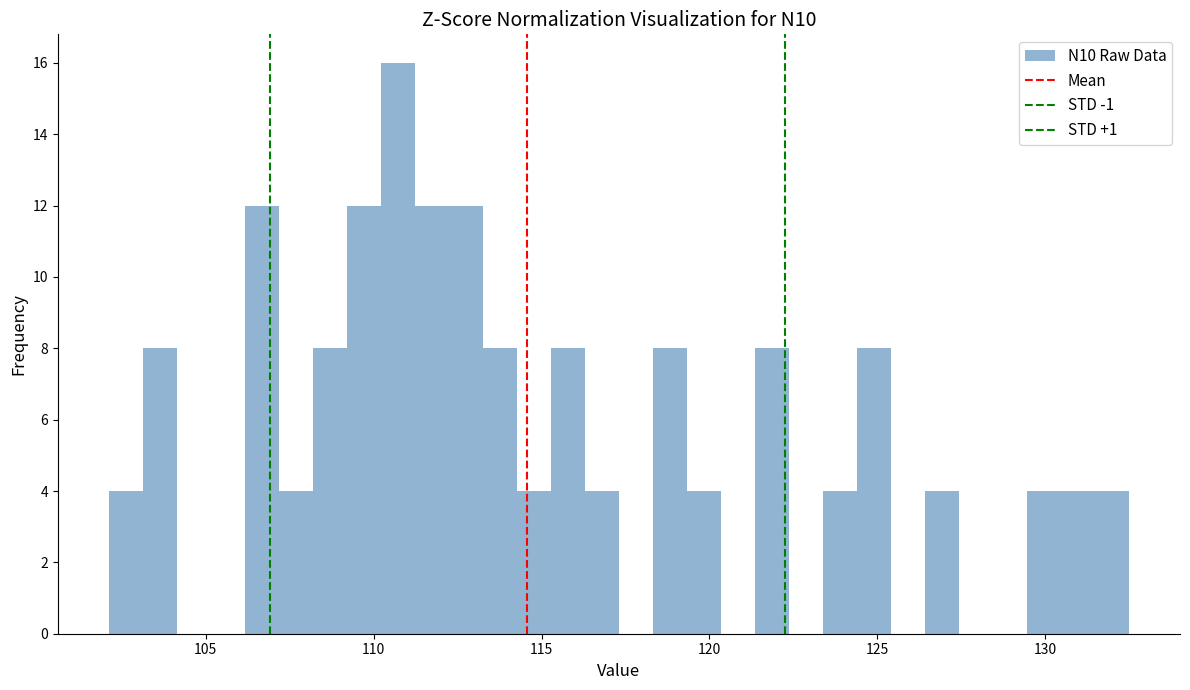

Around what value on the x-axis is the tallest bar? Give the approximate position of its centre, as read against the axis.

110.5